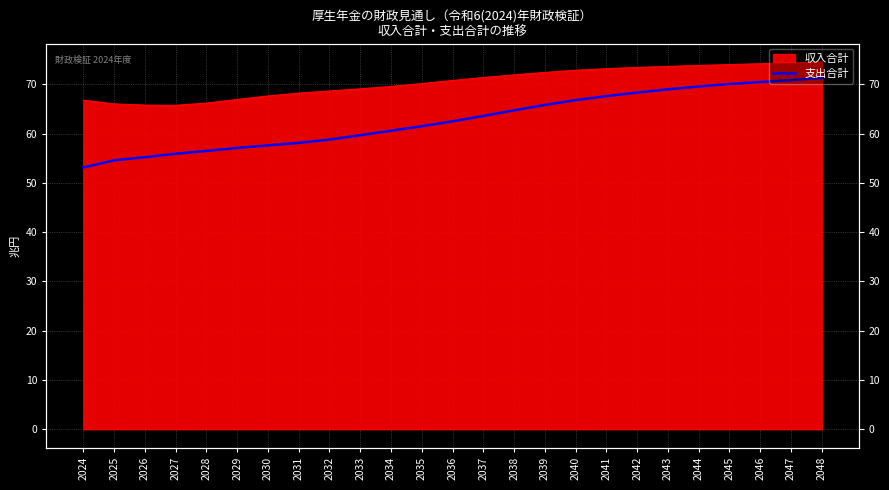

How many lines are shown in the chart?

1